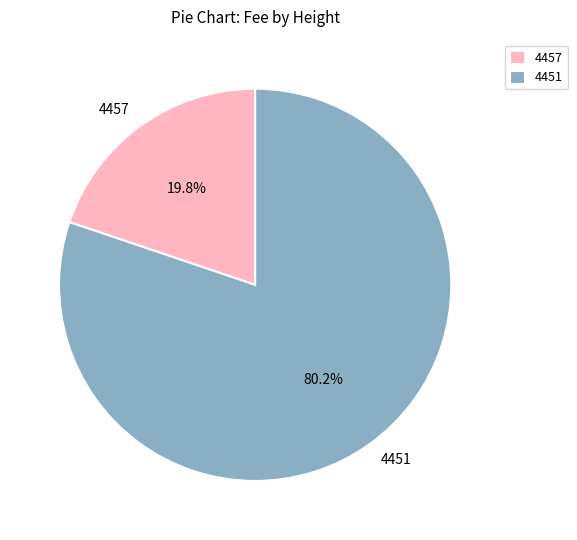

Rank the categories by value from highest to lowest.

4451, 4457